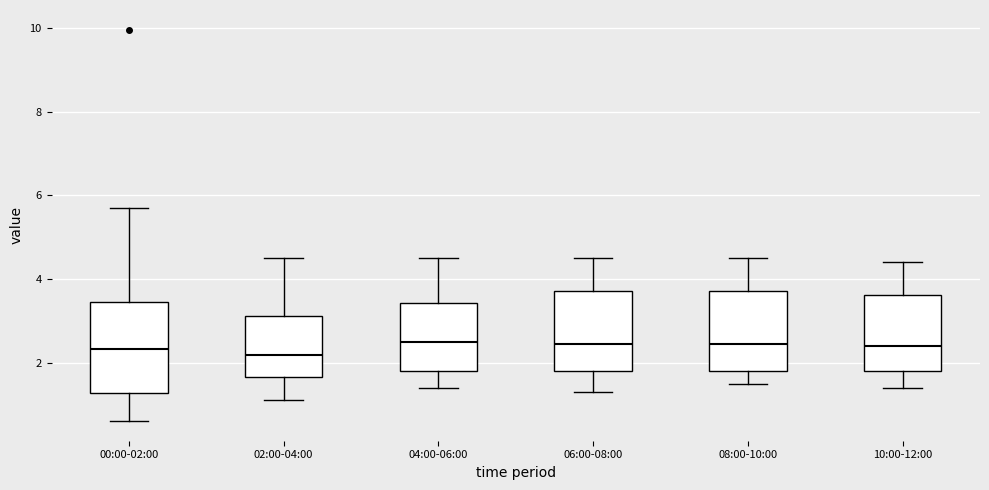

Where does the lower whisker of the box for 00:00-02:00 end on the y-axis? The values are not printed on the chart, so give them approximately, as read against the axis.

0.6